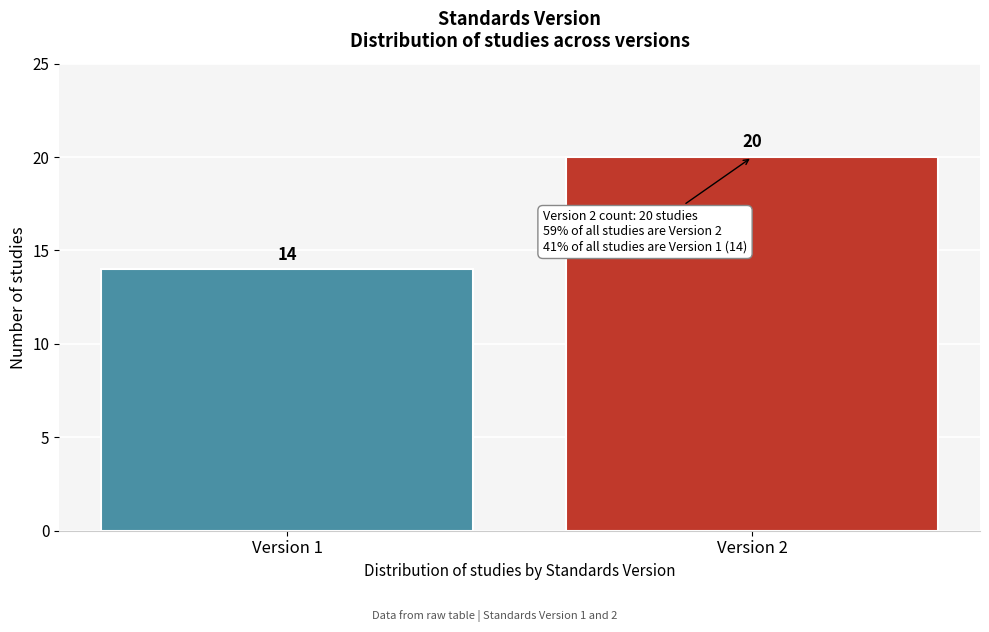

Reading left to right, transcribe all the data shown in this chart.

Version 1=14	Version 2=20